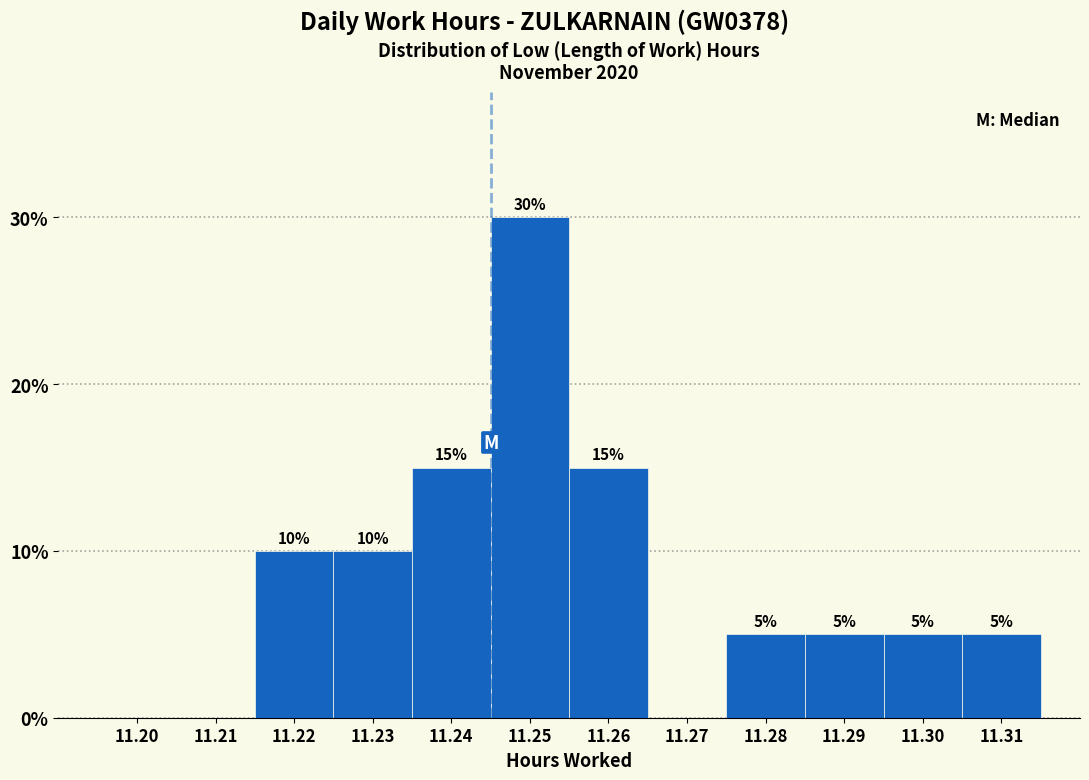

Reading right to left, transcribe all the data shown in this chart.

11.31=5	11.30=5	11.29=5	11.28=5	11.27=0	11.26=15	11.25=30	11.24=15	11.23=10	11.22=10	11.21=0	11.20=0